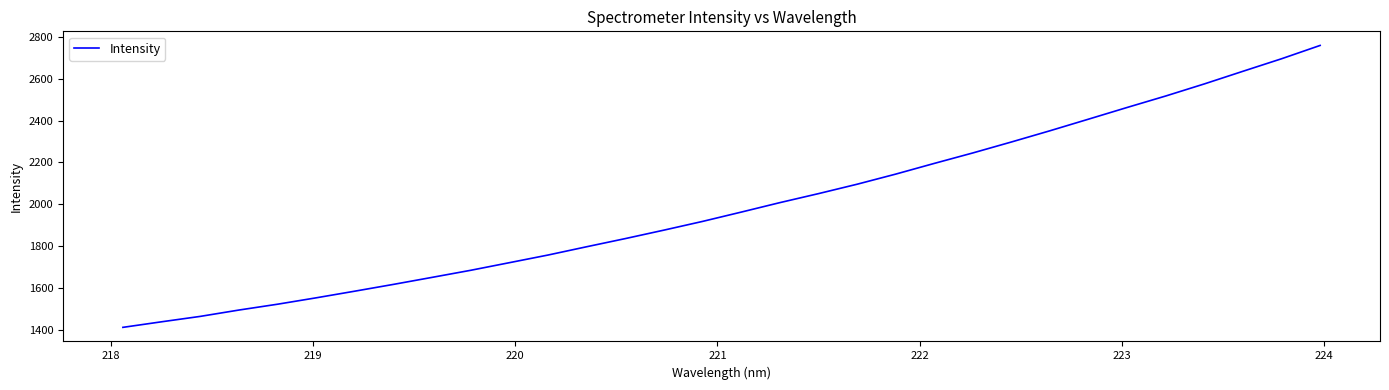

What is the minimum value shown in the chart?

1412.8